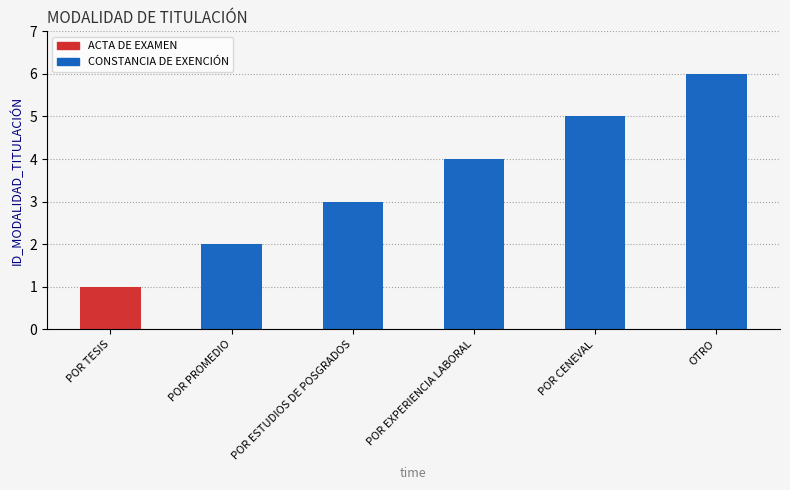

Does the chart contain stacked bars?

No